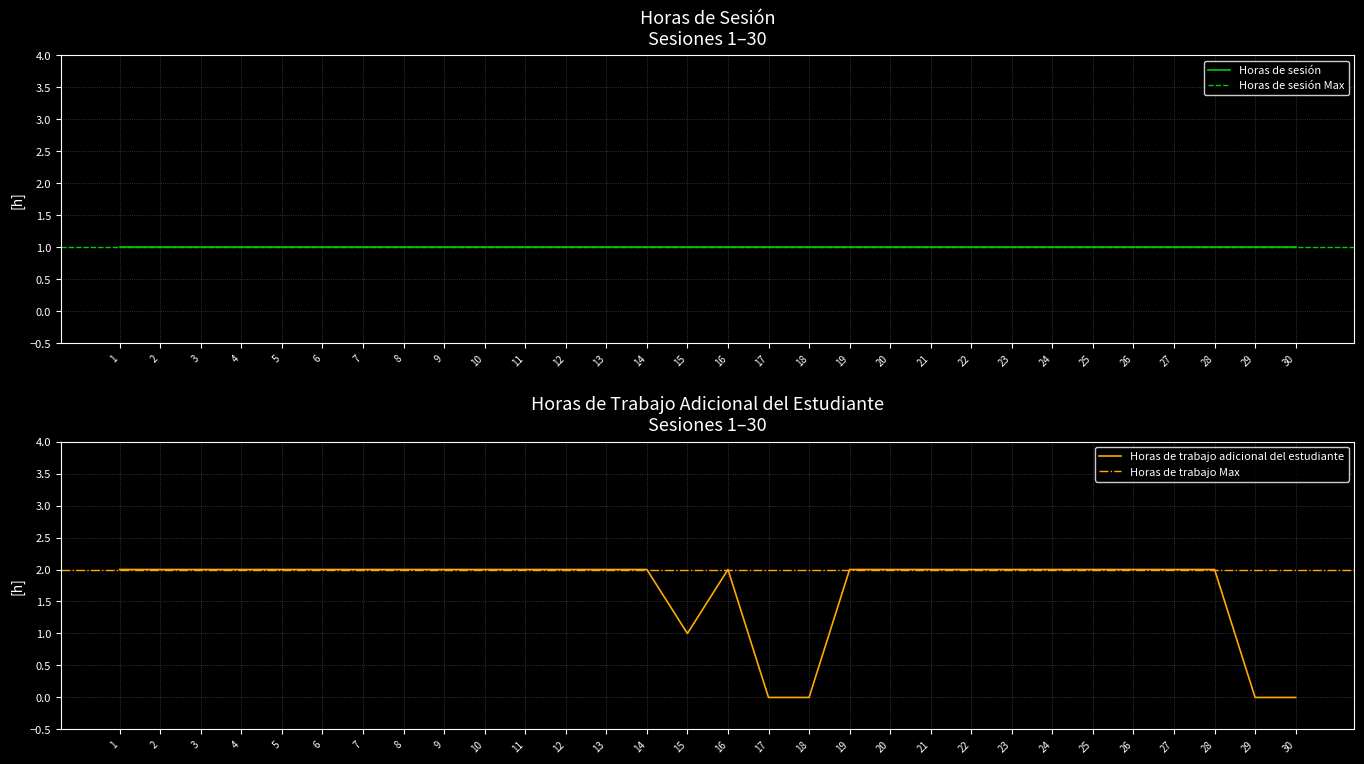

Is this an area chart (filled region under the line)?

No